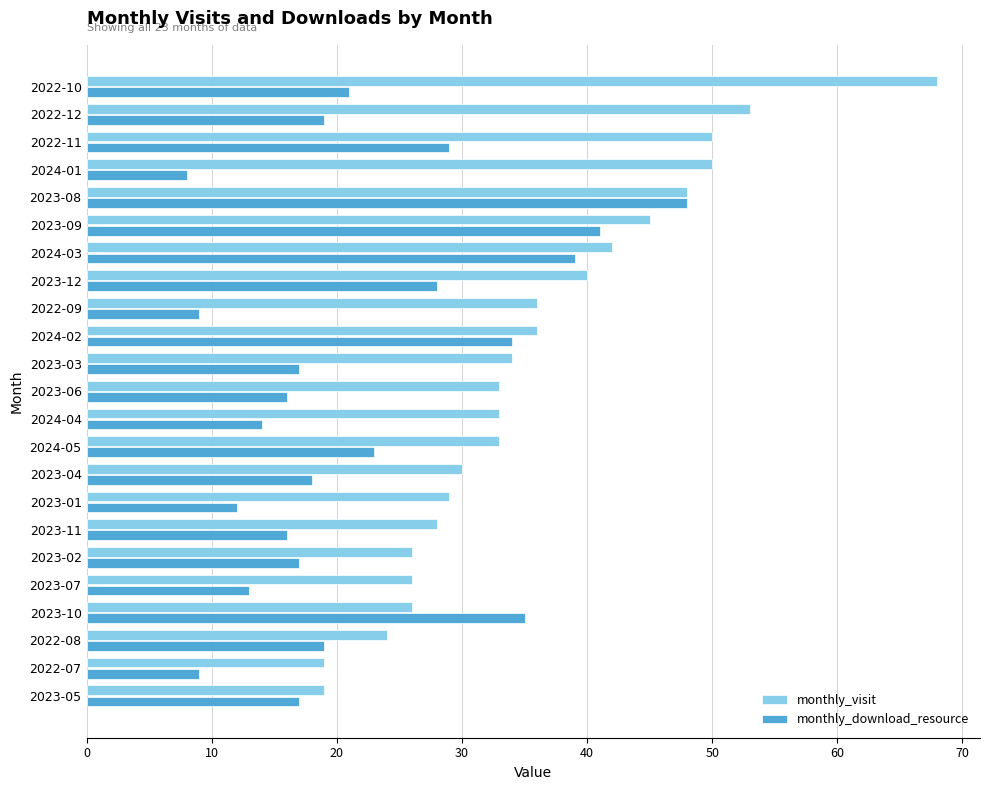

At 2024-05, list the series in order from largest to smallest.

monthly_visit, monthly_download_resource